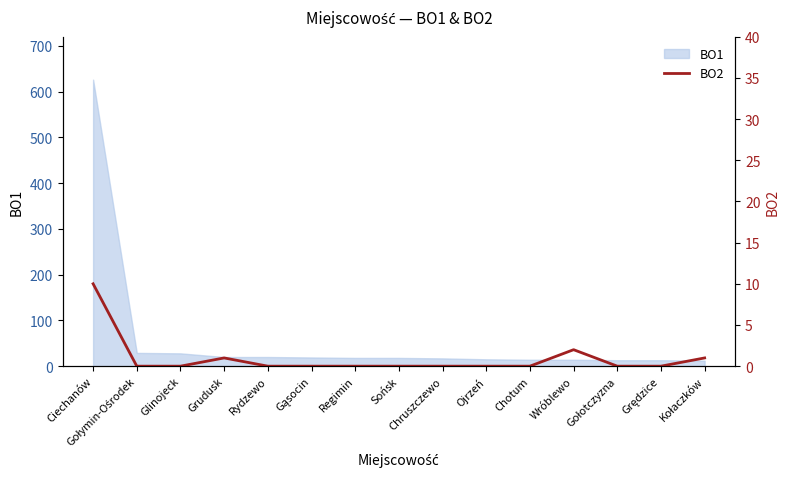

What is the label of the 11th point from the left?

Chotum